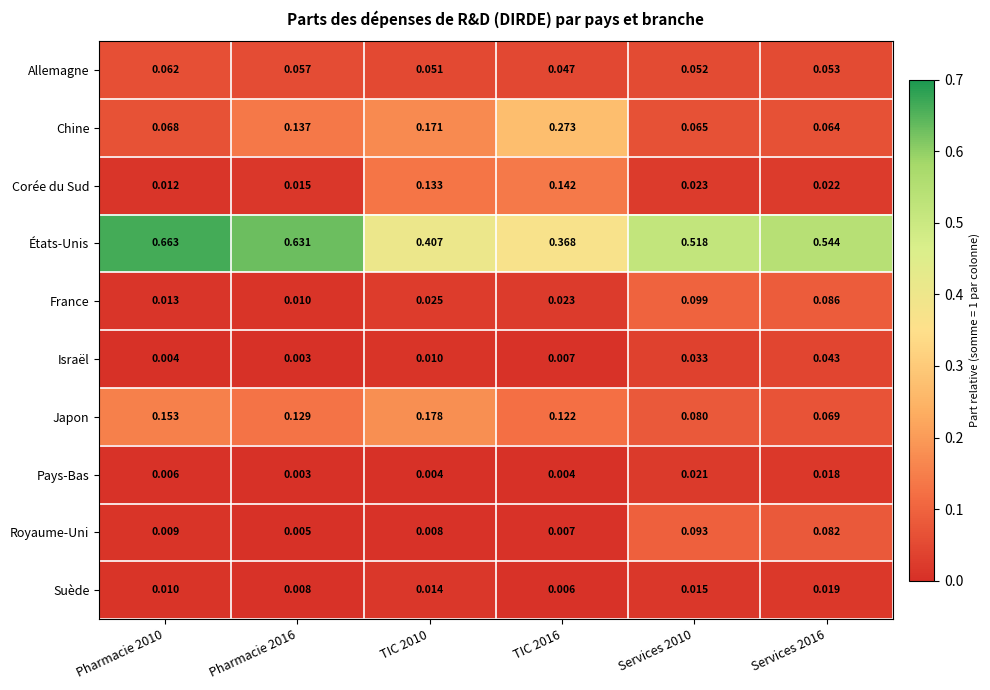

List the series in order of their peak value, highest first.

États-Unis, Chine, Japon, Corée du Sud, France, Royaume-Uni, Allemagne, Israël, Pays-Bas, Suède